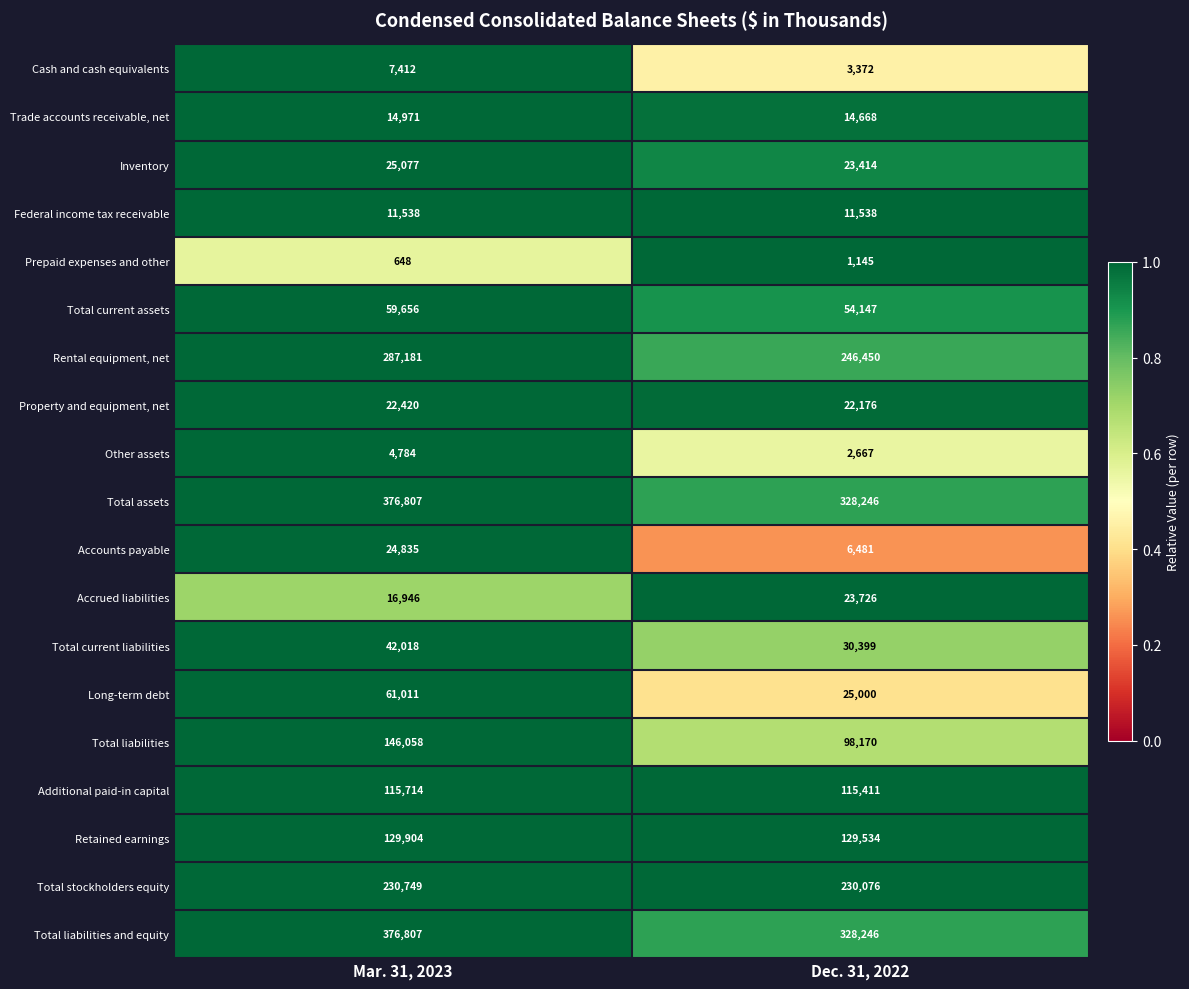

Is the value of Total liabilities and equity at Mar. 31, 2023 greater than the value of Rental equipment, net at Dec. 31, 2022?

Yes